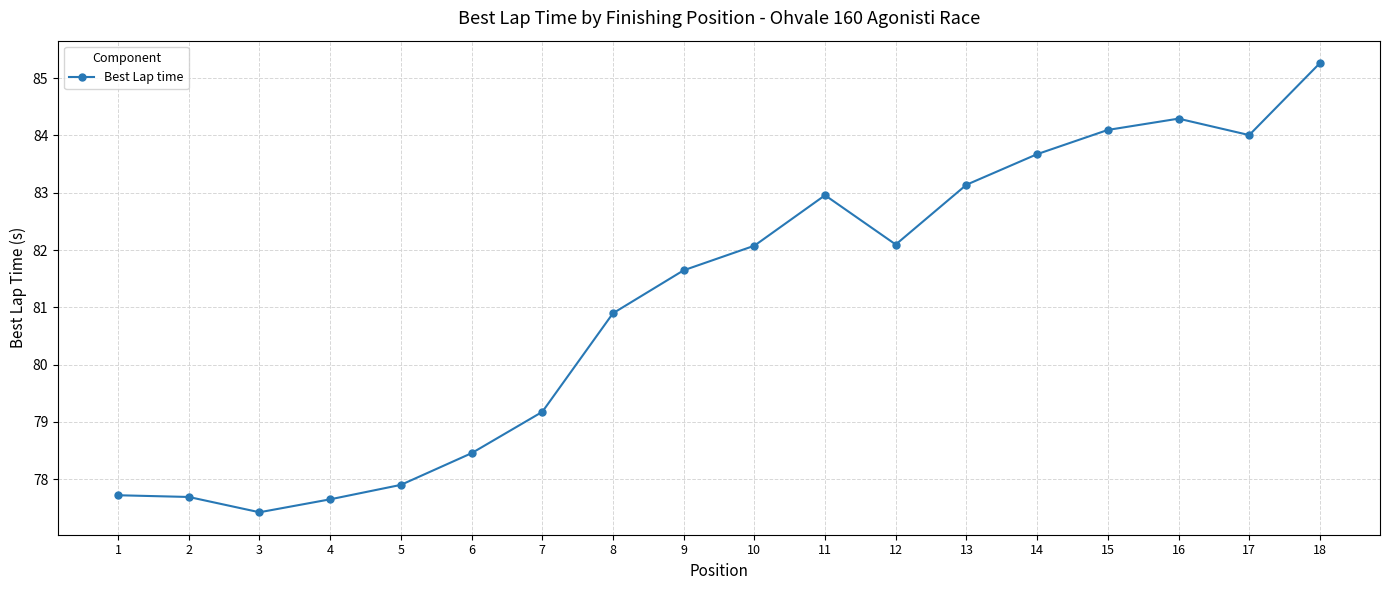

True or false: the data shows 77.7 at 2.

True